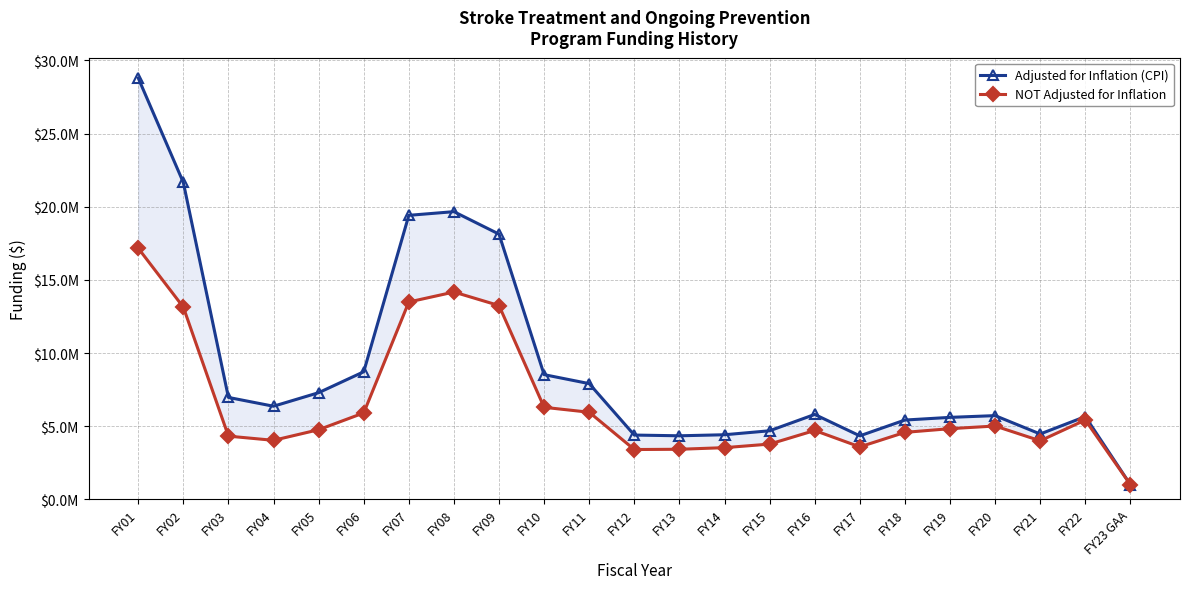

Between FY10 and FY13, which series saw the biggest shift?

Adjusted for Inflation (CPI)